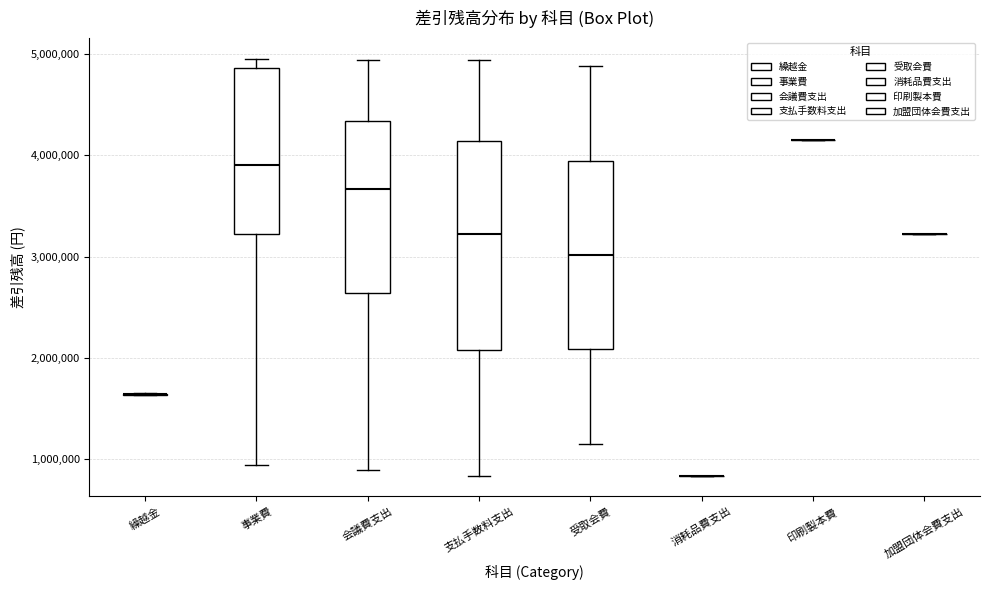

Which box is the tallest, from its lower edge to its upper edge?

支払手数料支出